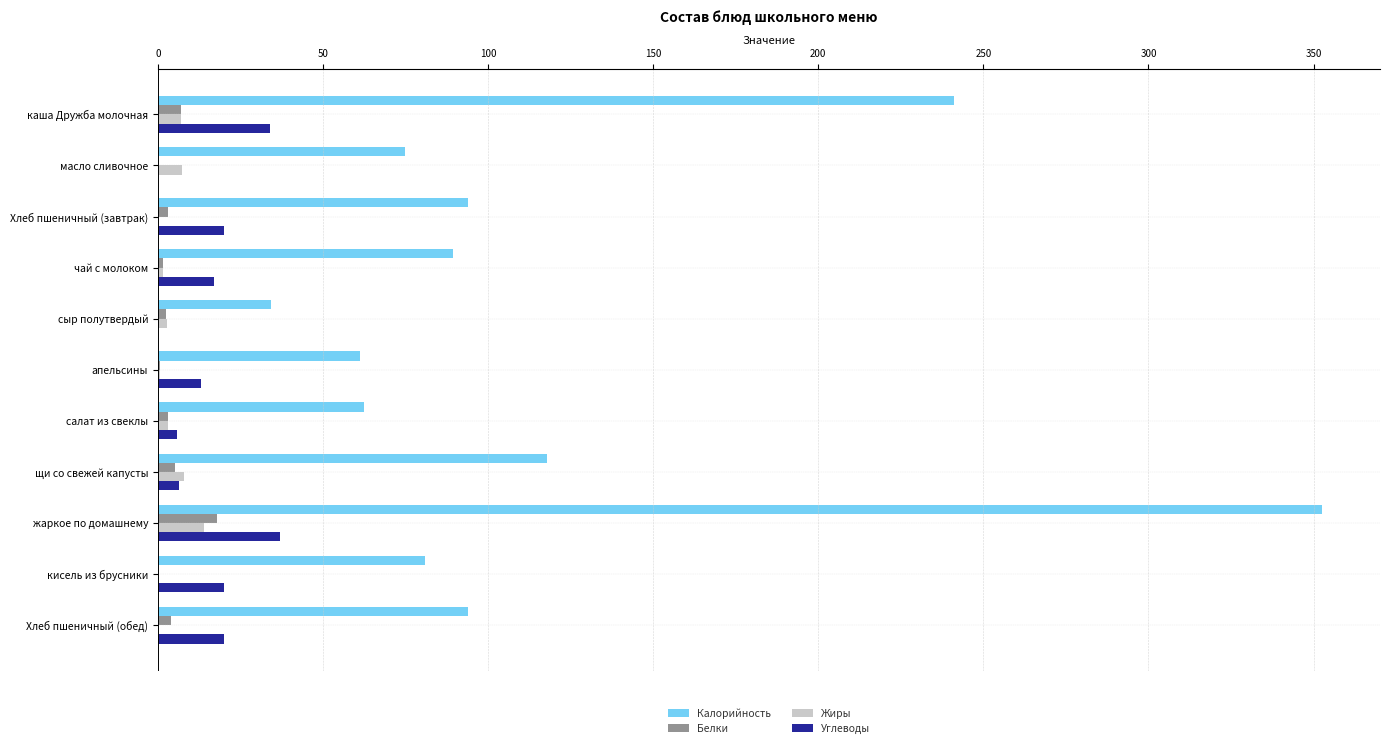

What is the sum of all Жиры values?

44.6